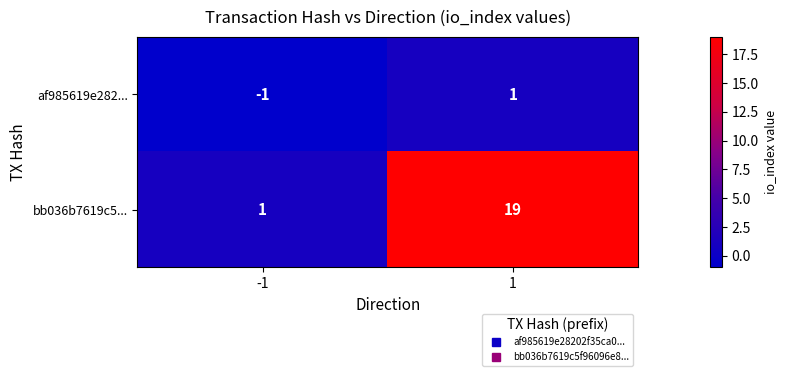

What is the greatest value displayed?

19